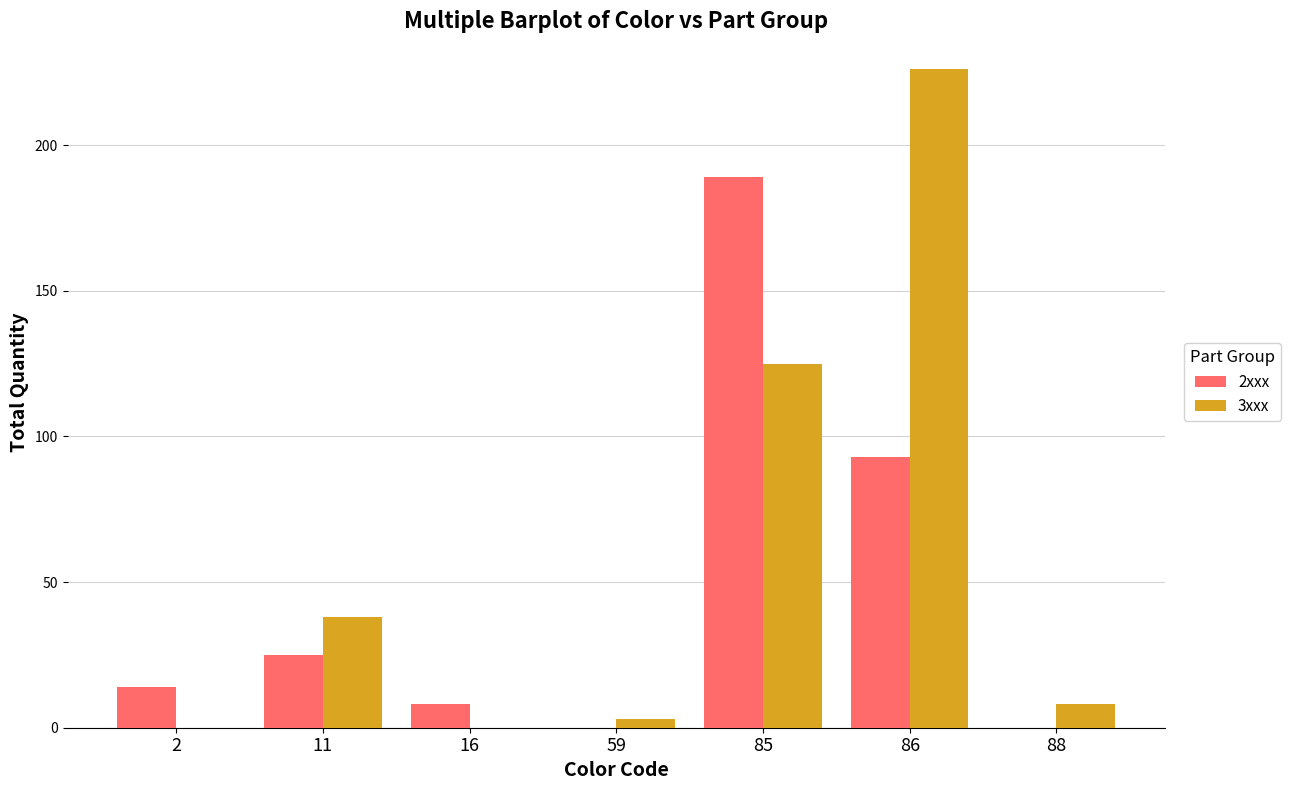

At which label is 3xxx closest to 113?

85